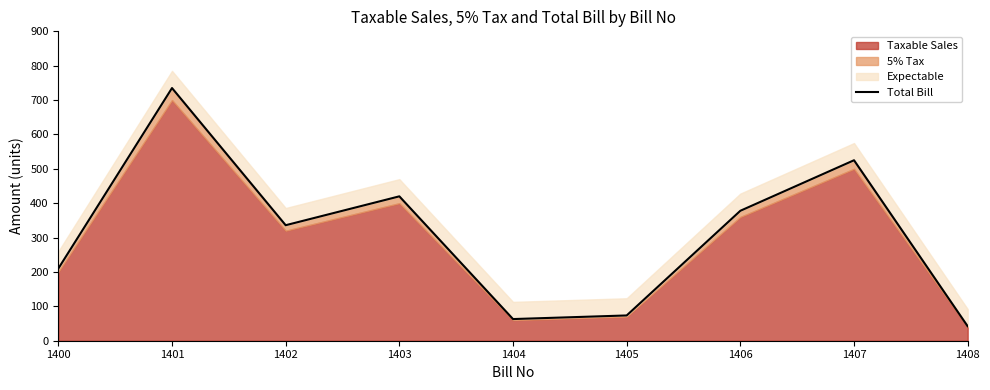

How many data points are less than 336?

4